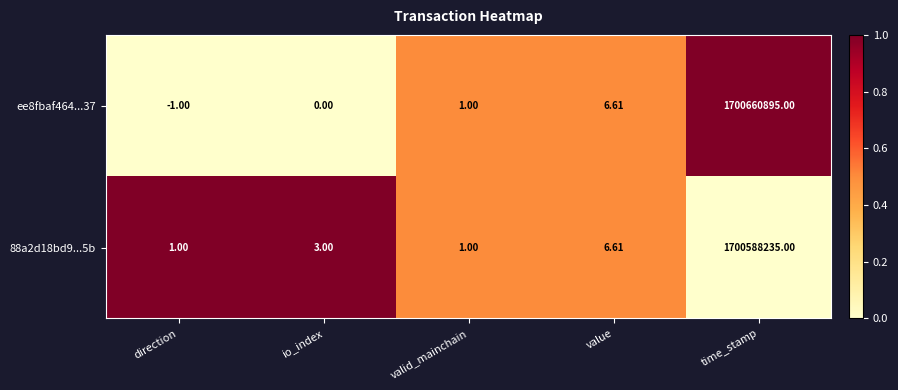

At which label does ee8fbaf464...37 reach its minimum?

direction